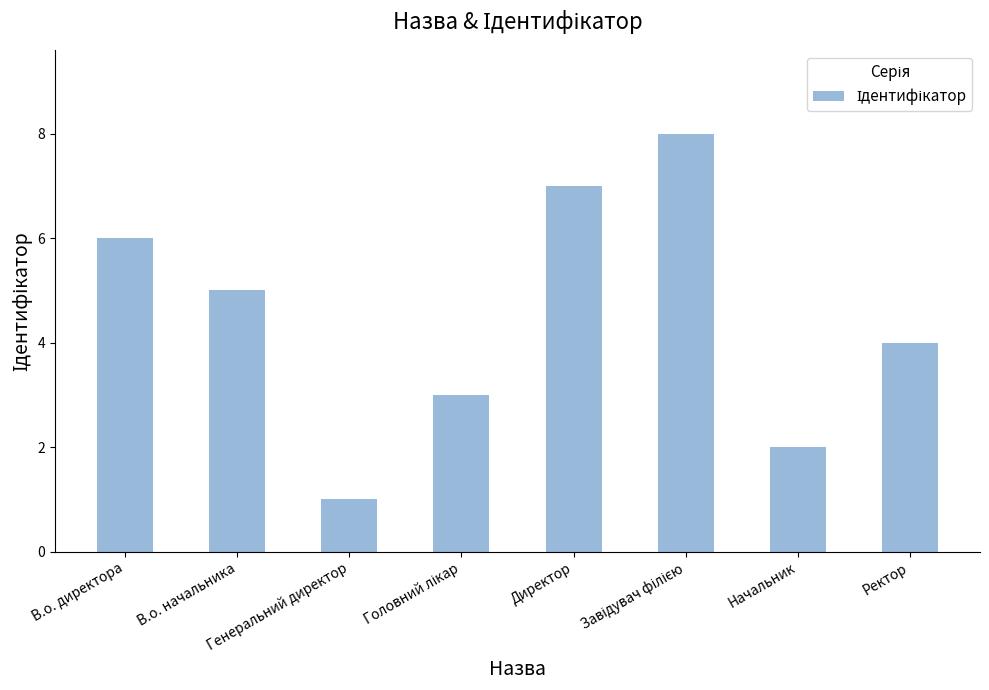

Where is the data nearest to the value 4?

Ректор